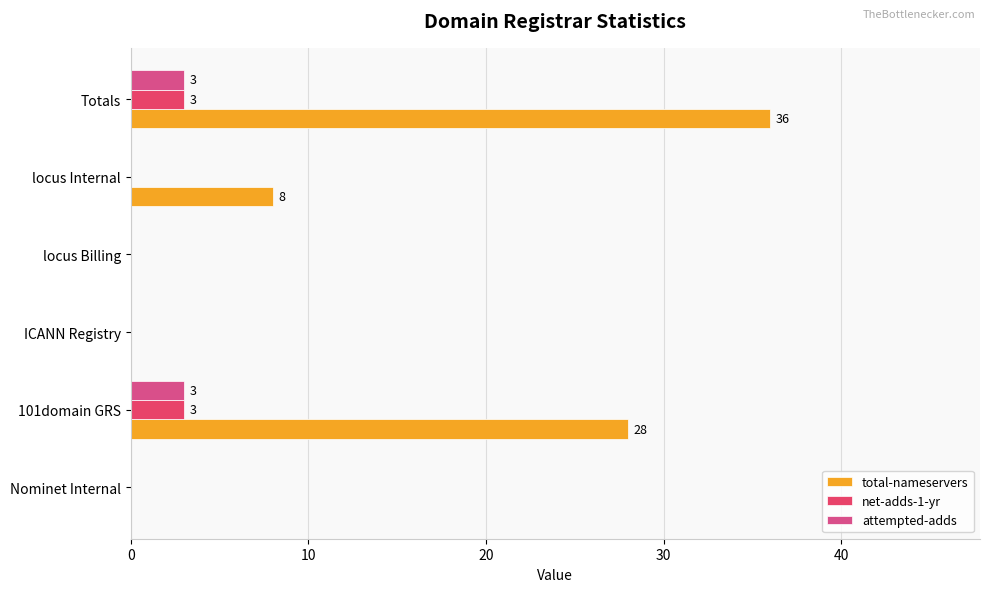

Count the total-nameservers values in the range 0 to 28.

5